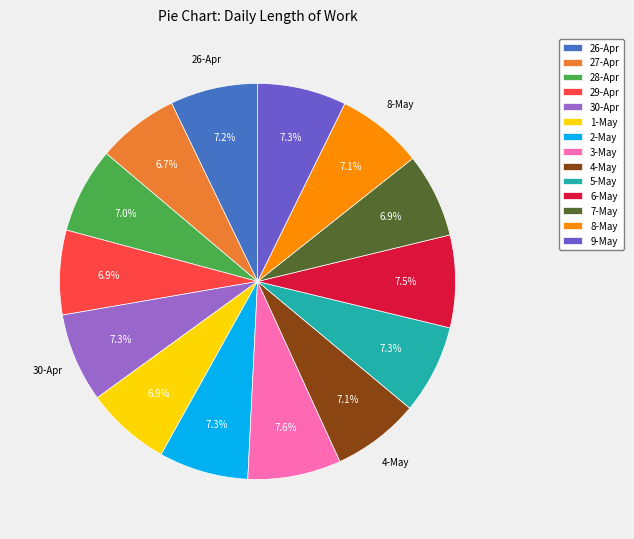

Is 6-May the majority of the pie?

No